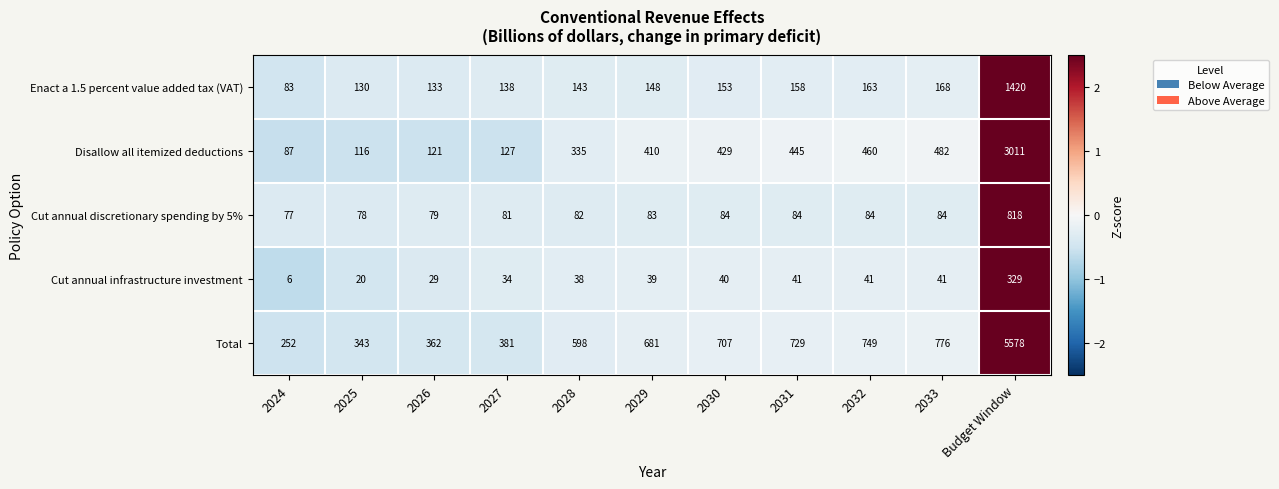

True or false: Total has a value of 681 at 2029.

True